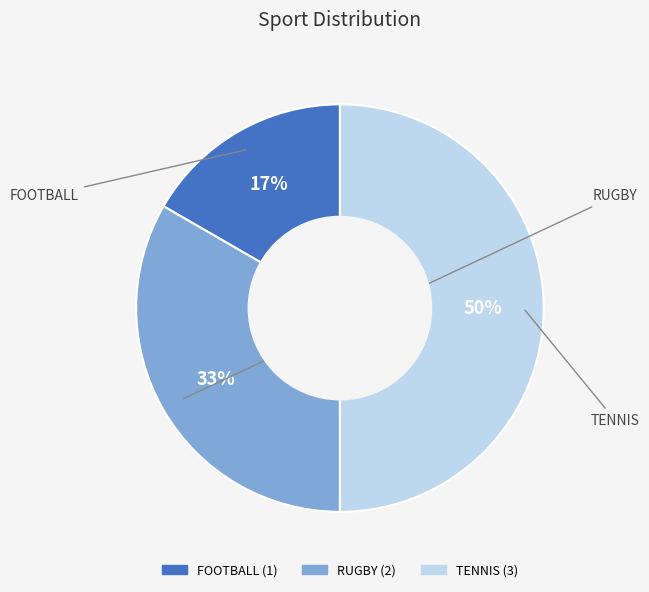

To the nearest percent, what percentage of the pie is TENNIS?

50%